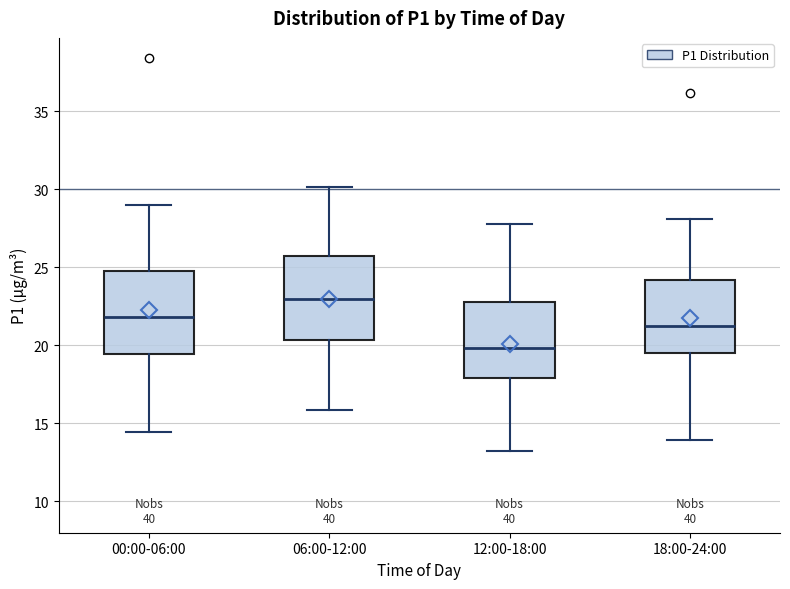

Where does the median line of the box for 18:00-24:00 sit on the y-axis? The values are not printed on the chart, so give them approximately, as read against the axis.

21.0